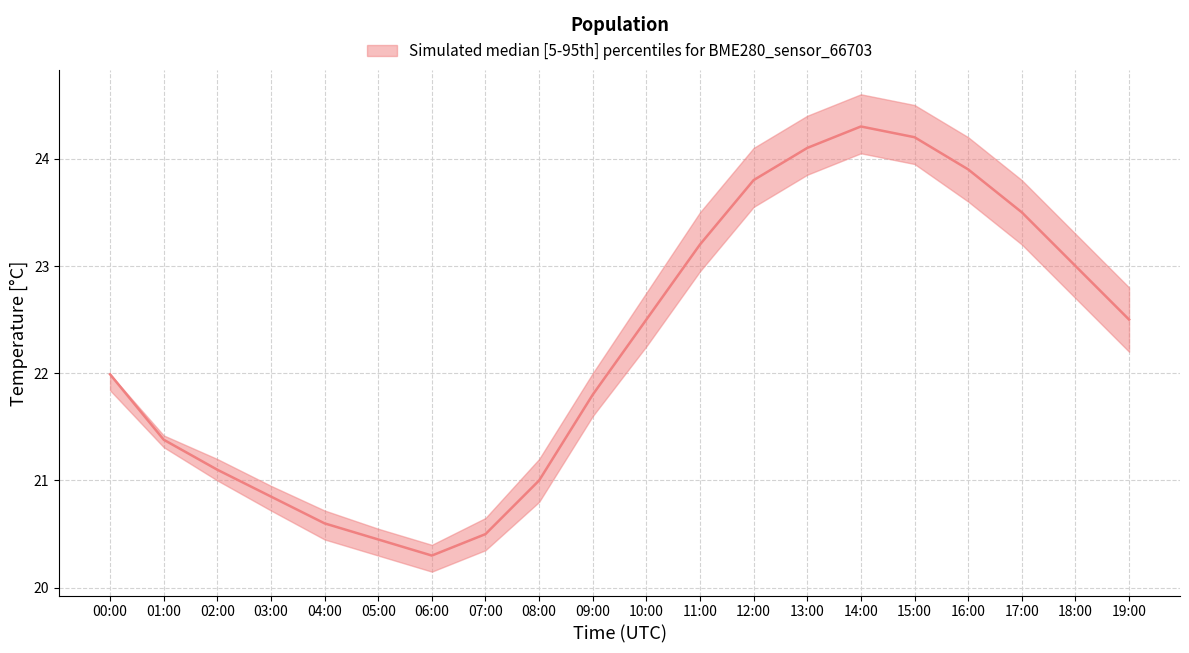

In temperature_median, how many points are lower than both neighbors (excluding endpoints)?

1